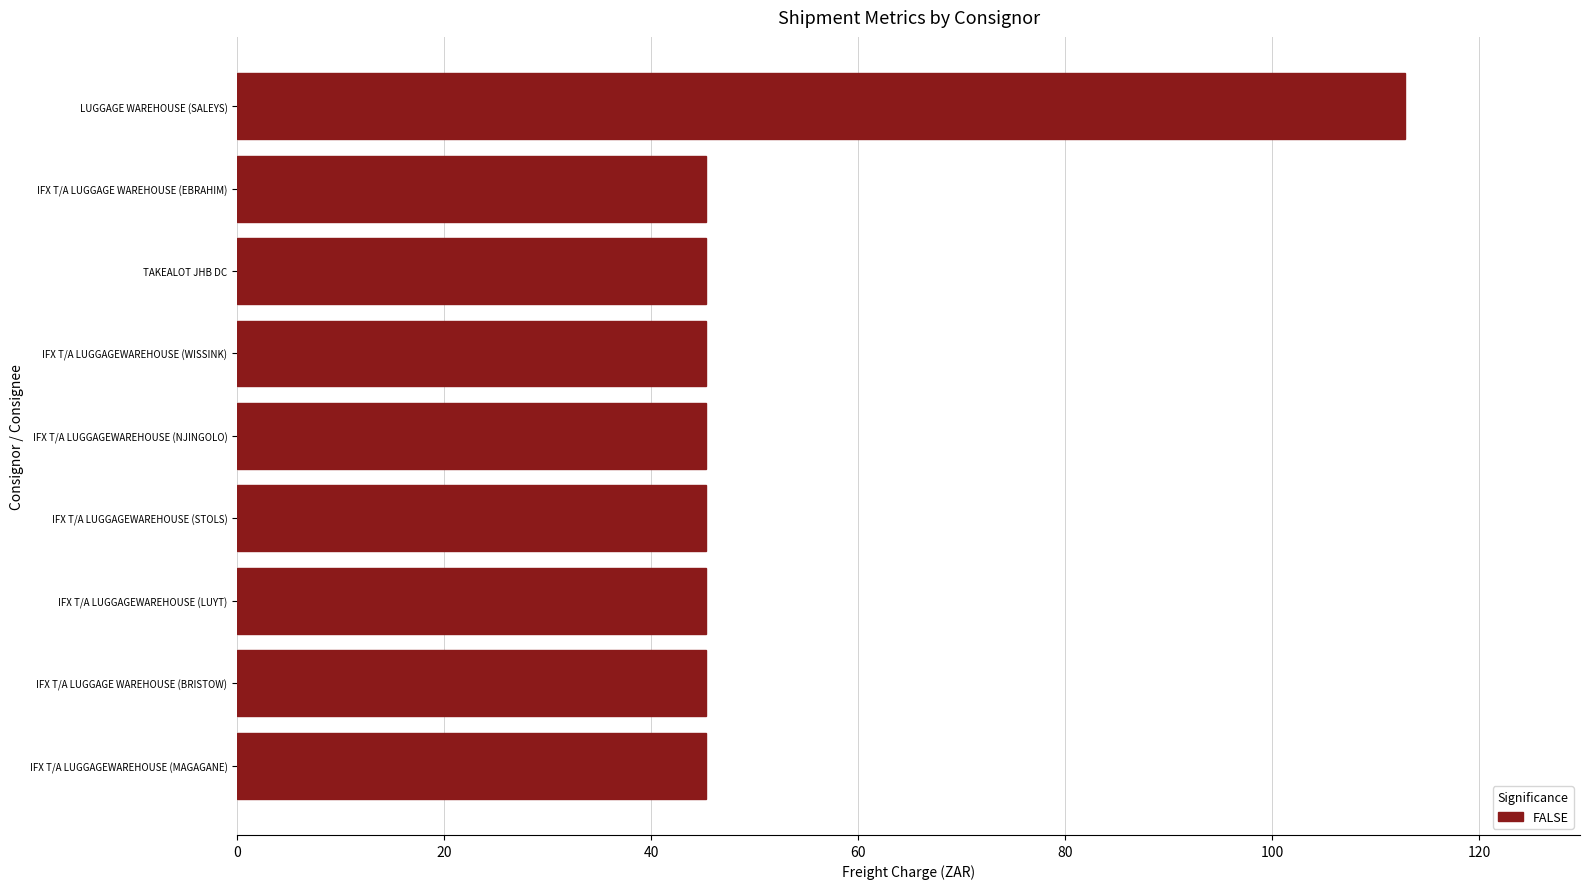

Reading bottom to top, list all the values displayed in this chart.

45.3	45.3	45.3	45.3	45.3	45.3	45.3	45.3	112.8